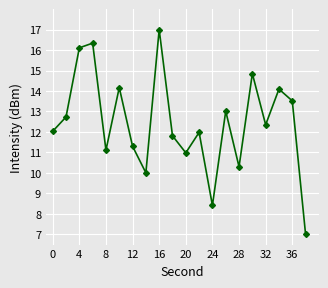

How many interior local peaks (higher than both neighbors) does the data have?

7